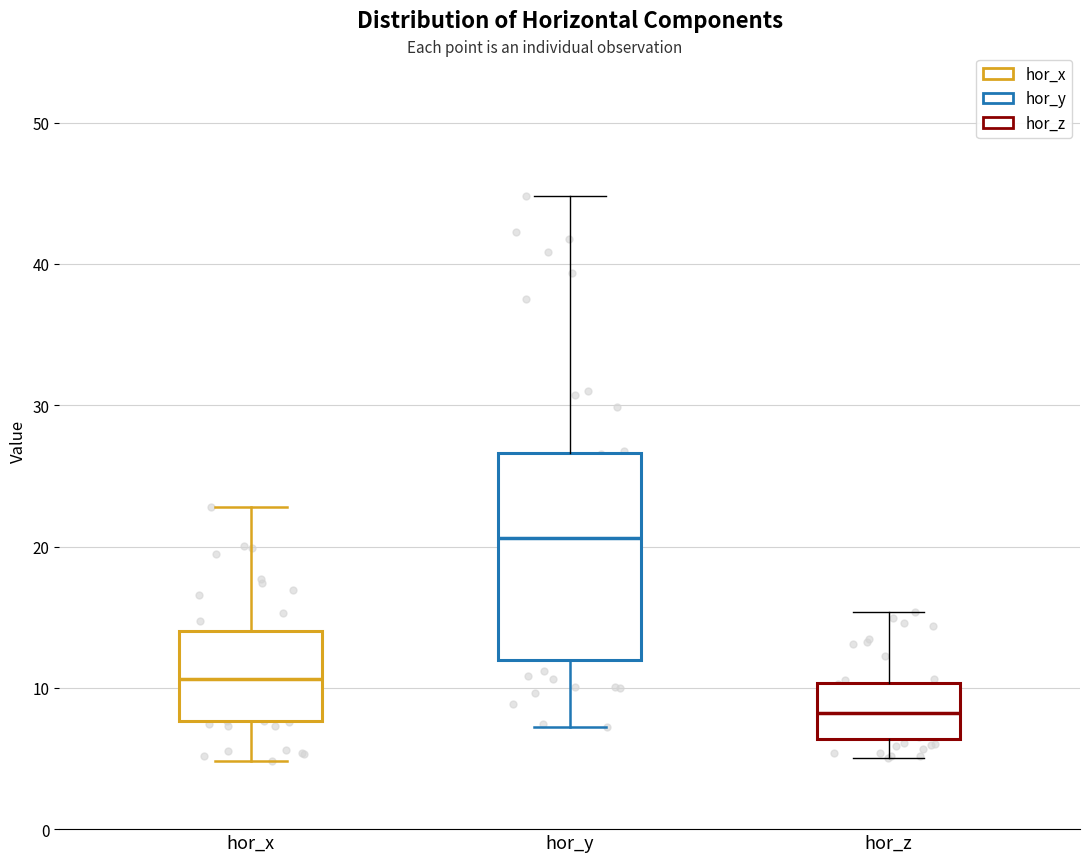

Reading left to right, transcribe this box plot: for each box, give where its median line is, the range the box spans, and where its two whiskers end, as read against the y-axis. The values are not printed on the chart, so give them approximately, as read against the axis.

hor_x: median 11, box 8 to 14, whiskers 5 to 23
hor_y: median 21, box 12 to 27, whiskers 7 to 45
hor_z: median 8, box 6 to 10, whiskers 5 to 15